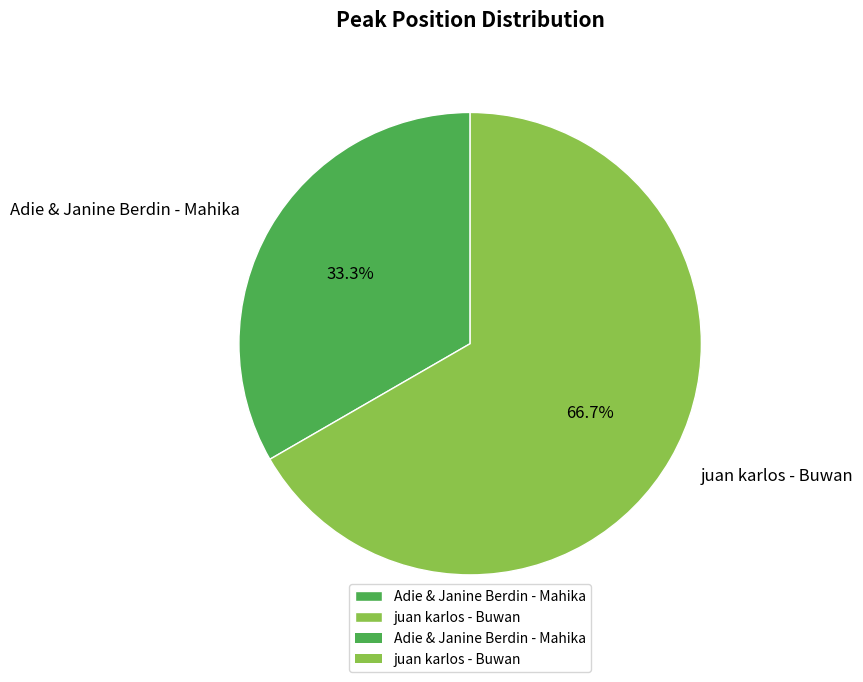

Which category has the biggest portion of the pie?

juan karlos - Buwan